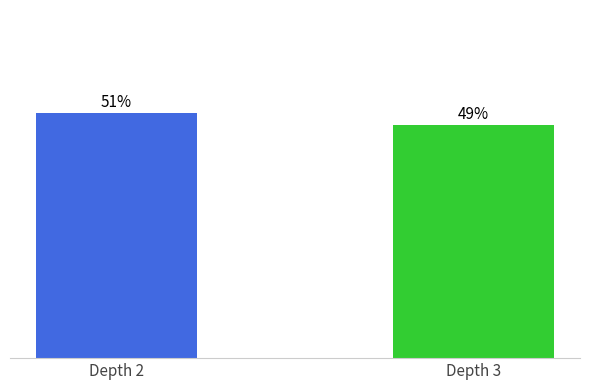

Are the bars horizontal?

No